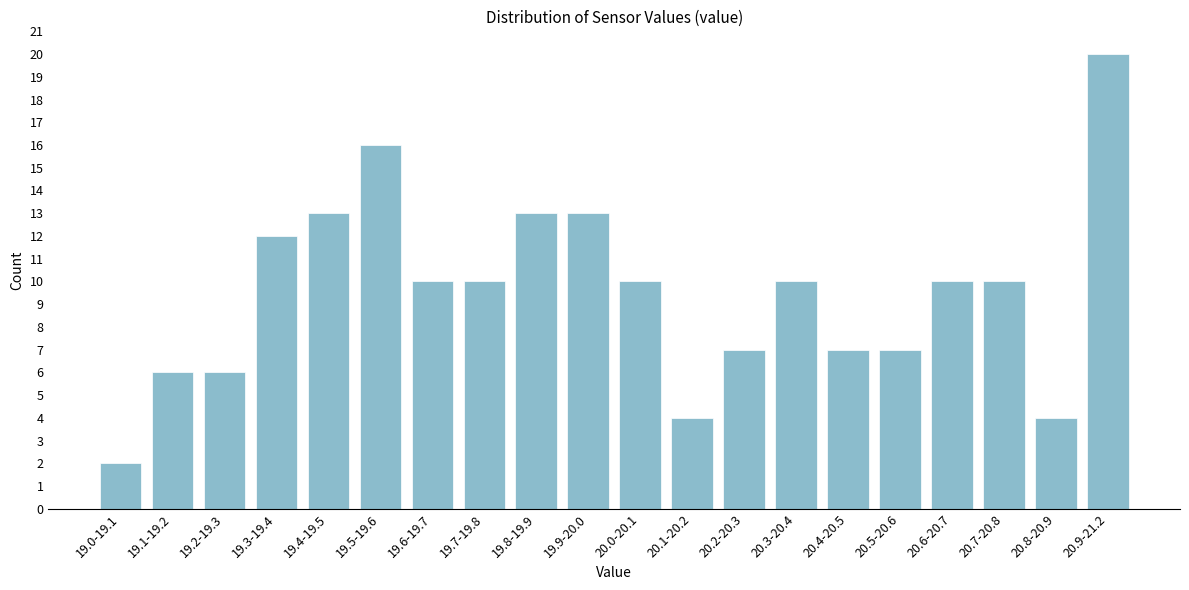

Reading left to right, extract all data points from this chart.

19.0-19.1=2	19.1-19.2=6	19.2-19.3=6	19.3-19.4=12	19.4-19.5=13	19.5-19.6=16	19.6-19.7=10	19.7-19.8=10	19.8-19.9=13	19.9-20.0=13	20.0-20.1=10	20.1-20.2=4	20.2-20.3=7	20.3-20.4=10	20.4-20.5=7	20.5-20.6=7	20.6-20.7=10	20.7-20.8=10	20.8-20.9=4	20.9-21.2=20